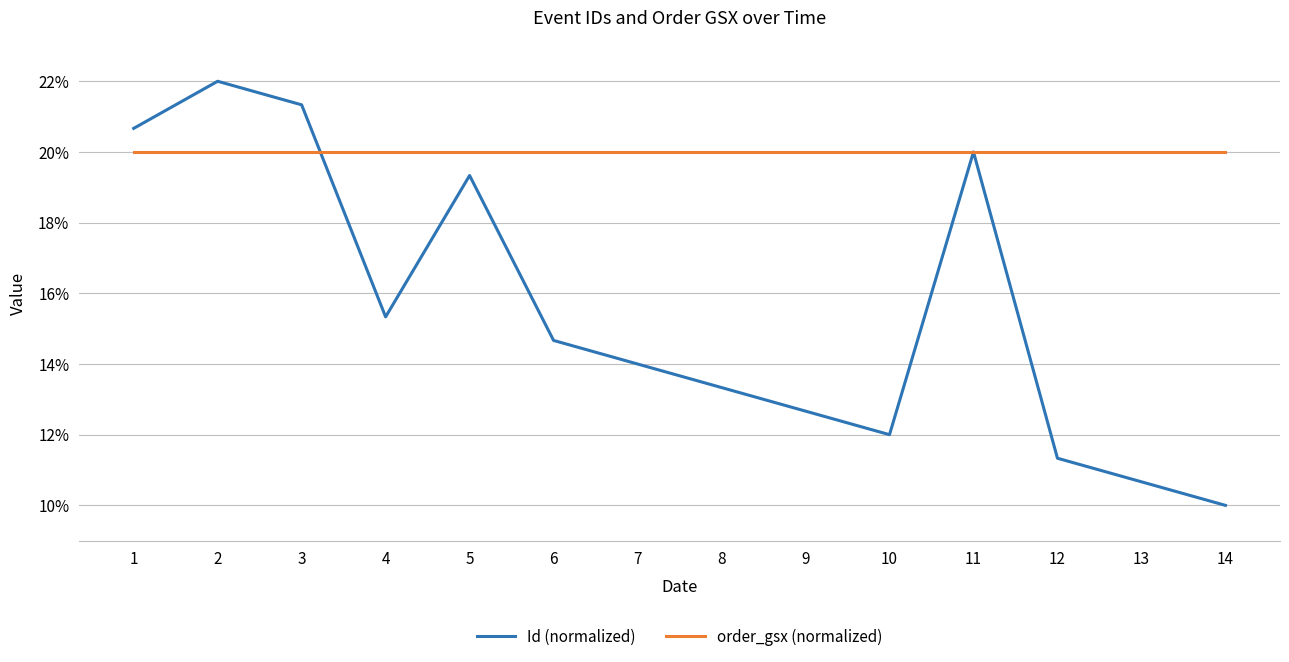

What is the average value of the order_gsx (normalized) series?

20.0